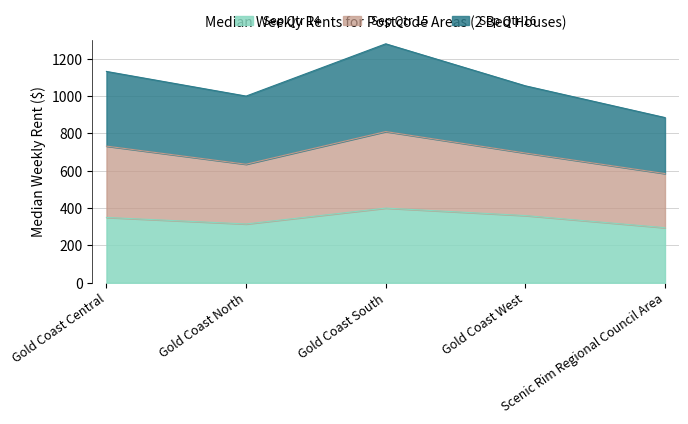

At which category is the sum across all series the highest?

Gold Coast South